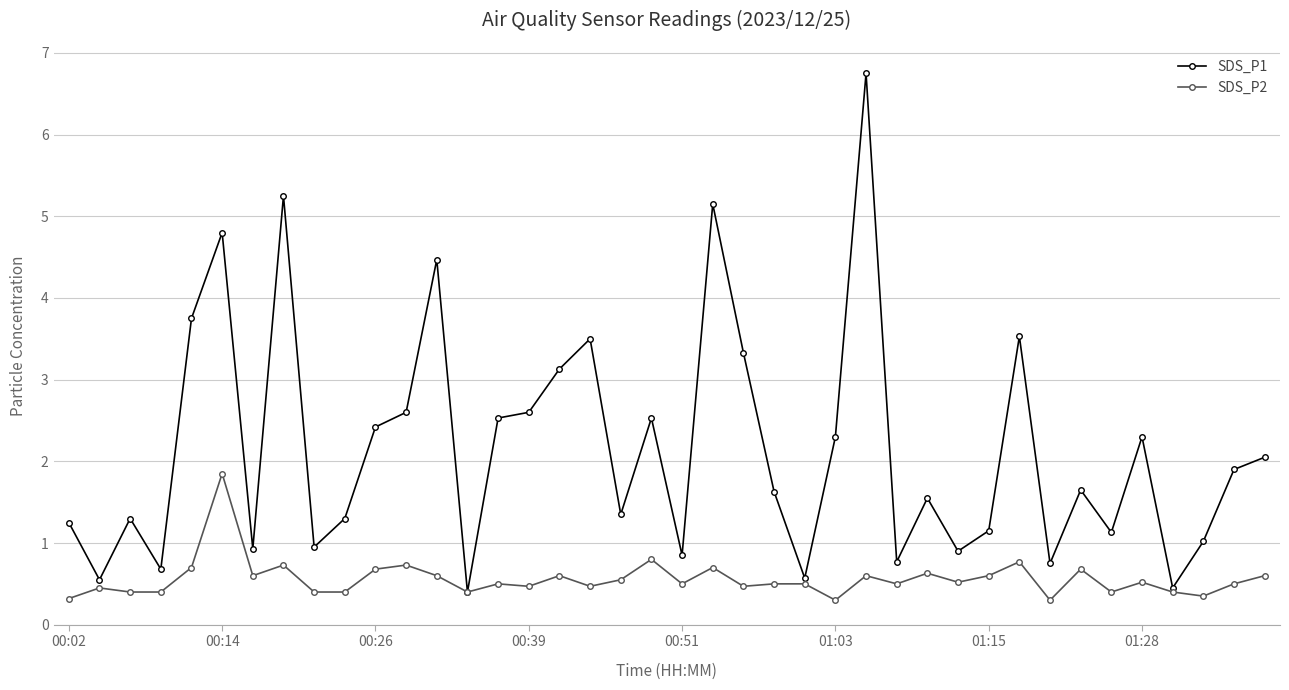

True or false: SDS_P2 has more than 0 points higher than both neighbors.

True